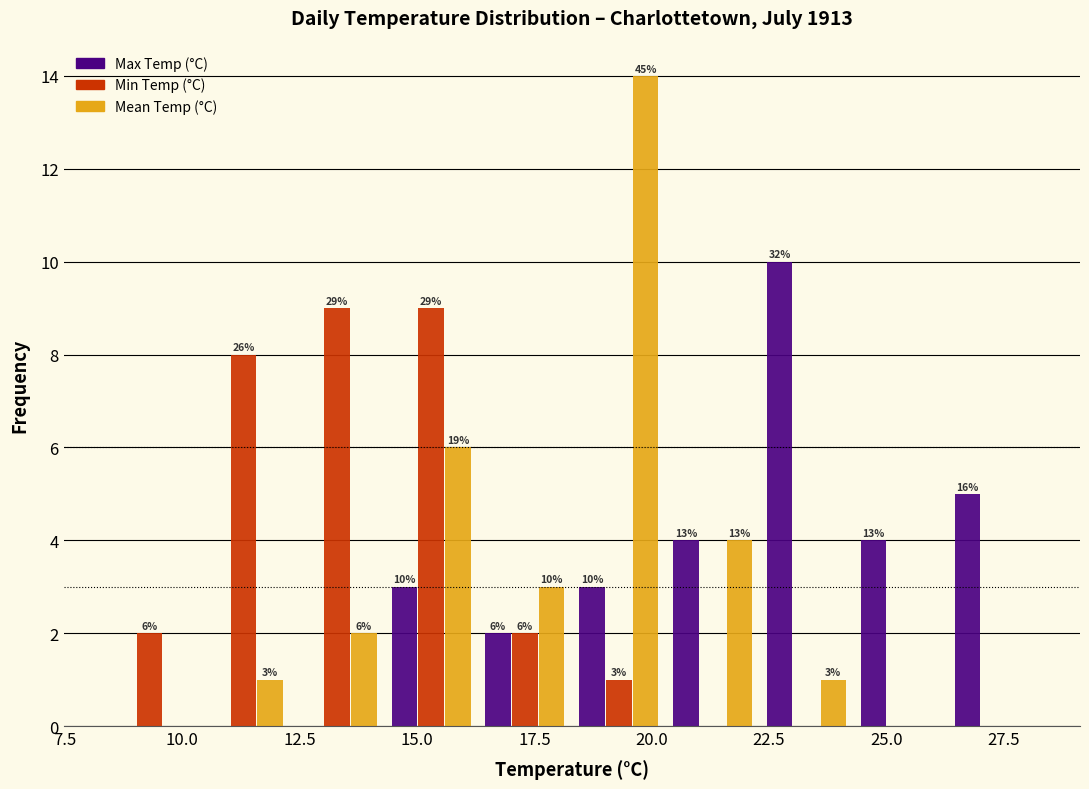

In the Max Temp (°C) series, which range on the x-axis has the tallest bar?

22.3 to 24.3